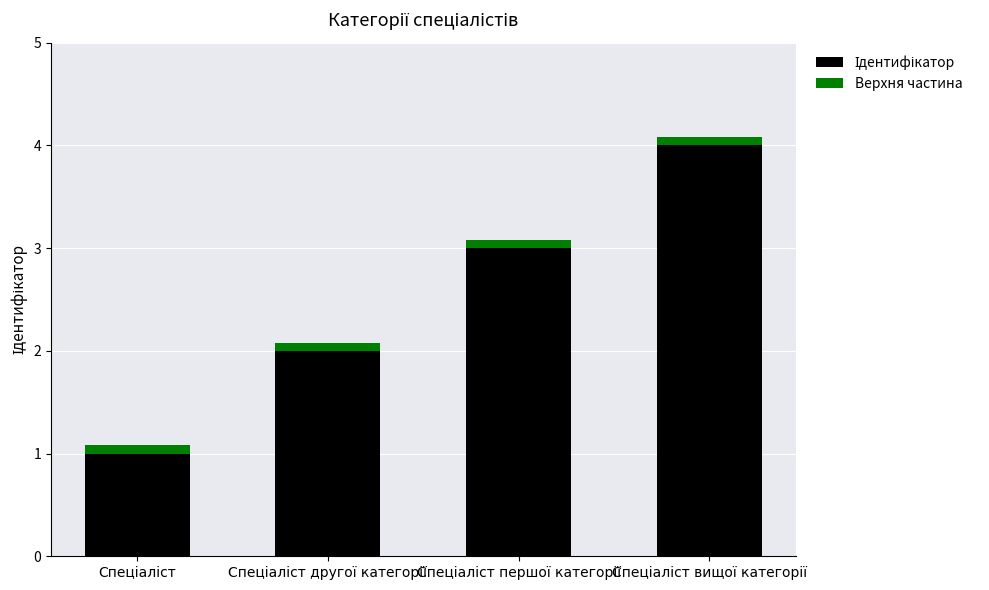

How many series are shown in this chart?

2